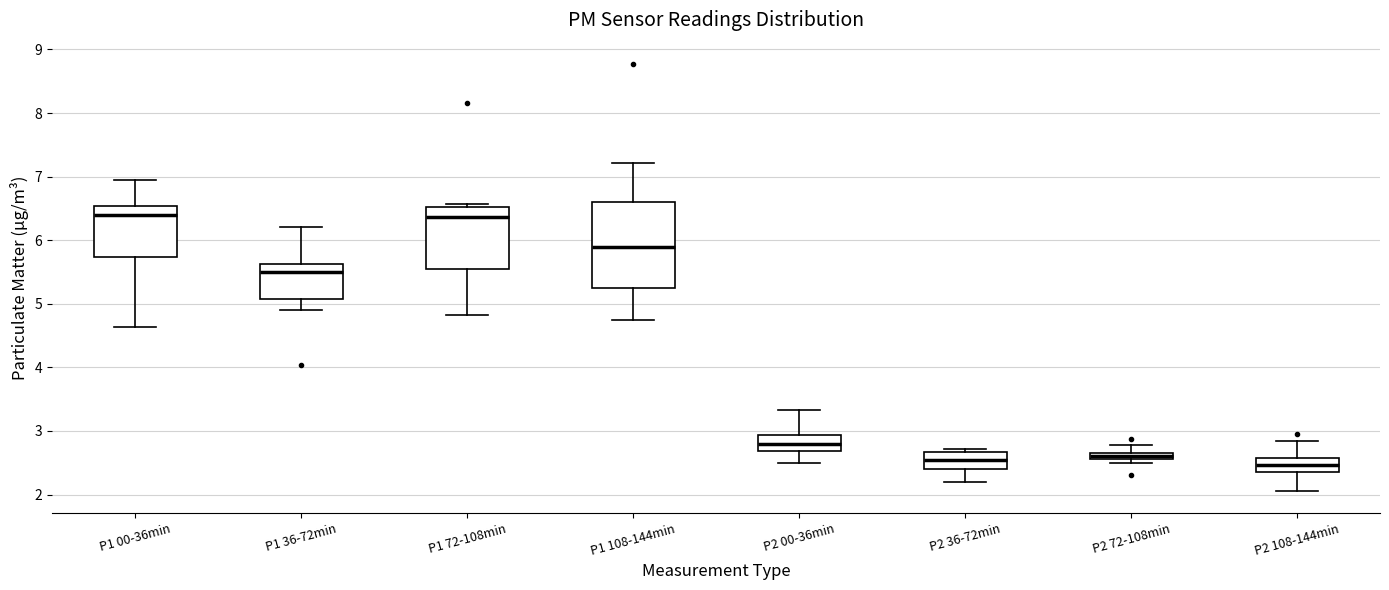

Comparing the boxes themselves (not the whiskers), which one is the tallest?

P1 108-144min